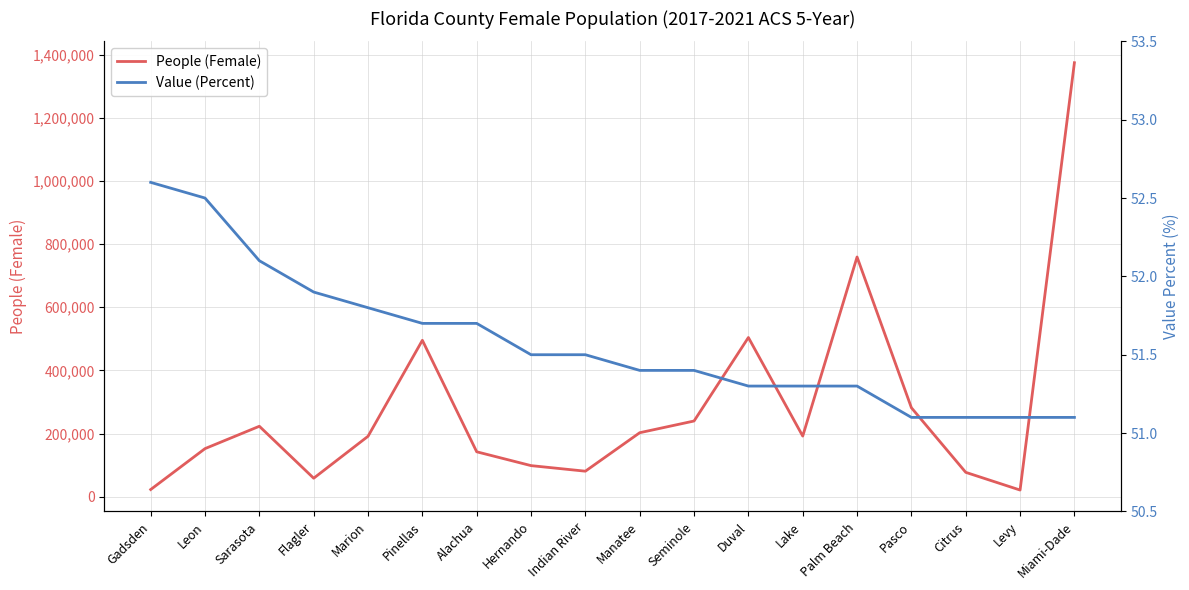

At which label is People (Female) closest to 697828?

Palm Beach